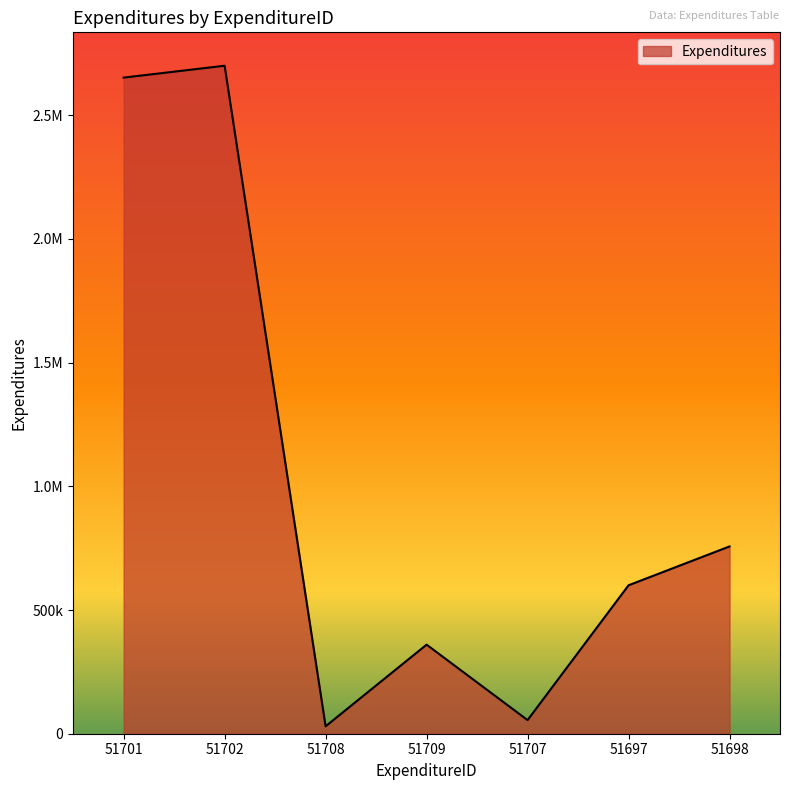

Is this an area chart (filled region under the line)?

Yes